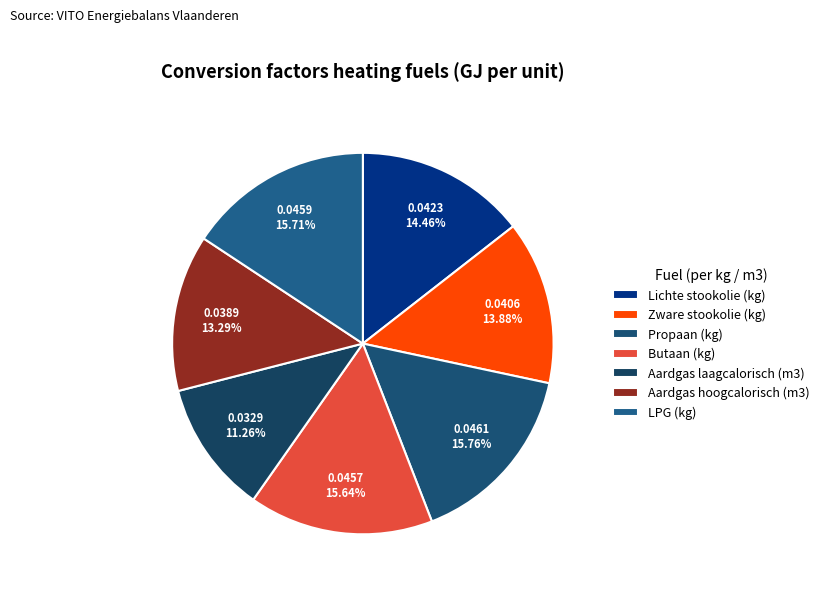

Does LPG (kg) account for over 50% of the chart?

No